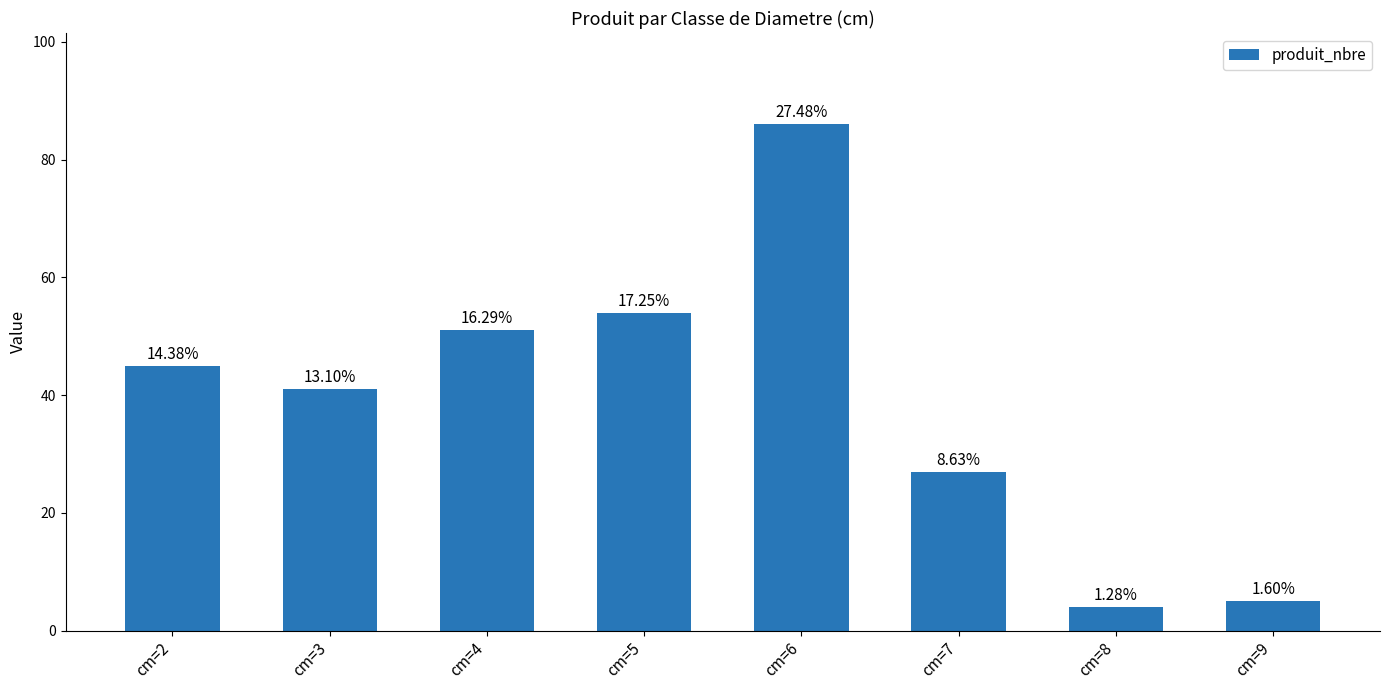

What is the sum of the values at cm=8 and cm=4?

55